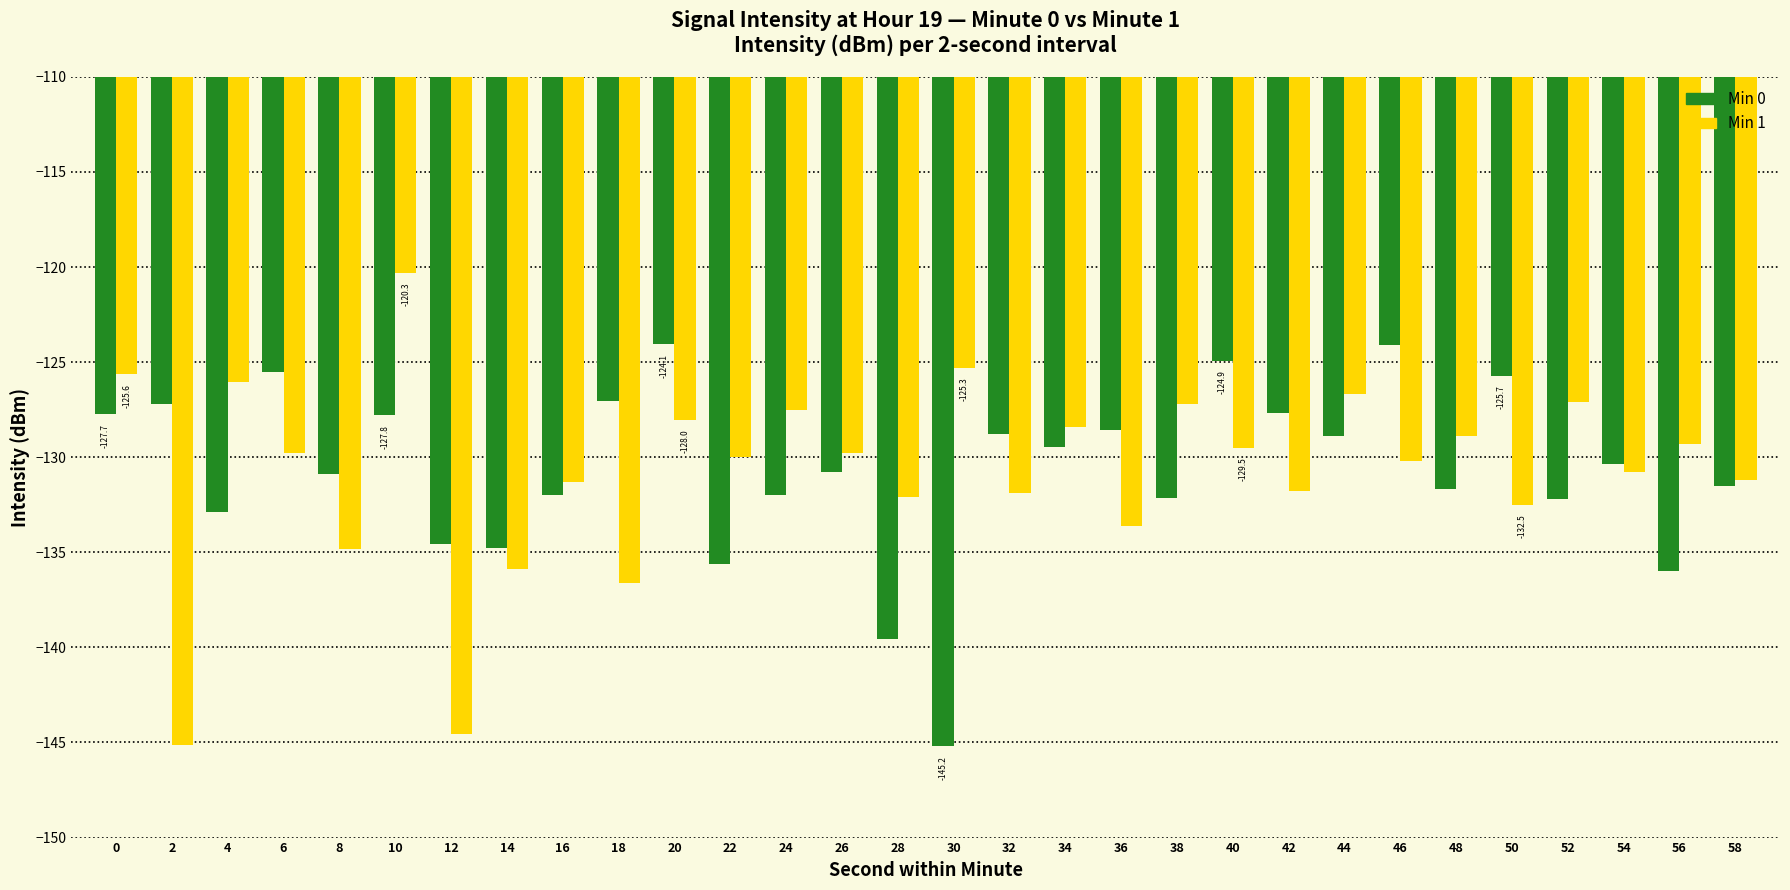

Is it true that Min 0 equals -127.2 at 2?

True